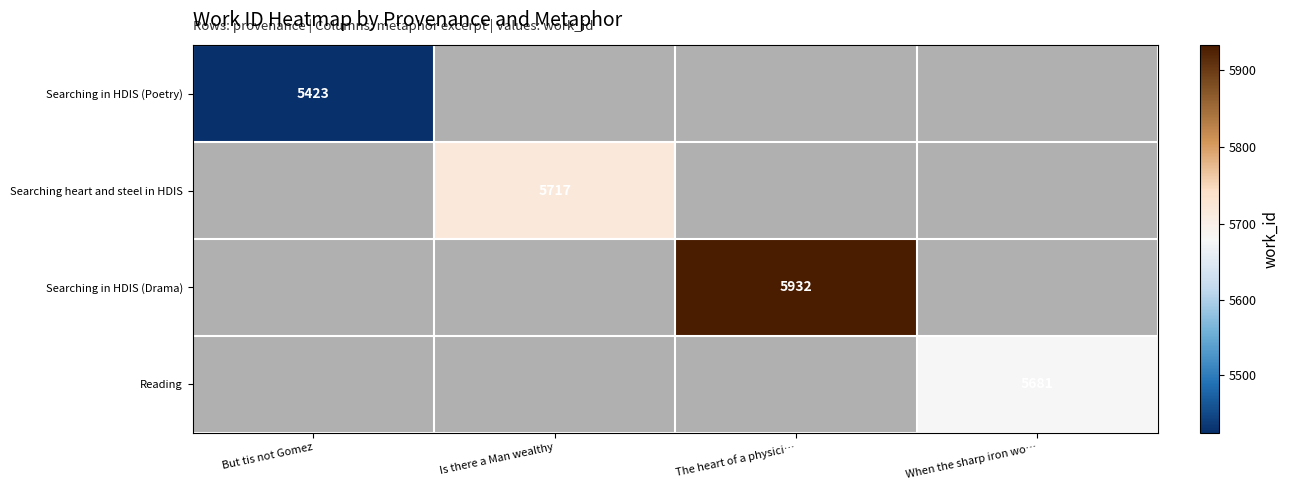

The value of Searching in HDIS (Poetry) at But tis not Gomez is 8793. True or false?

False